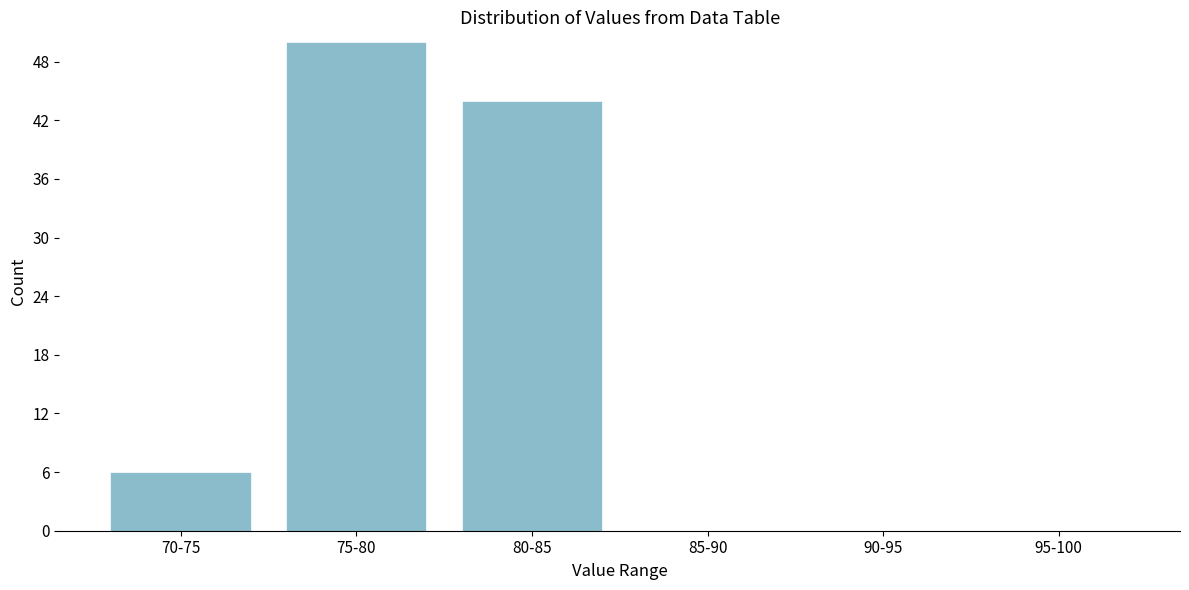

Reading right to left, list all the values displayed in this chart.

95-100=0	90-95=0	85-90=0	80-85=44	75-80=50	70-75=6